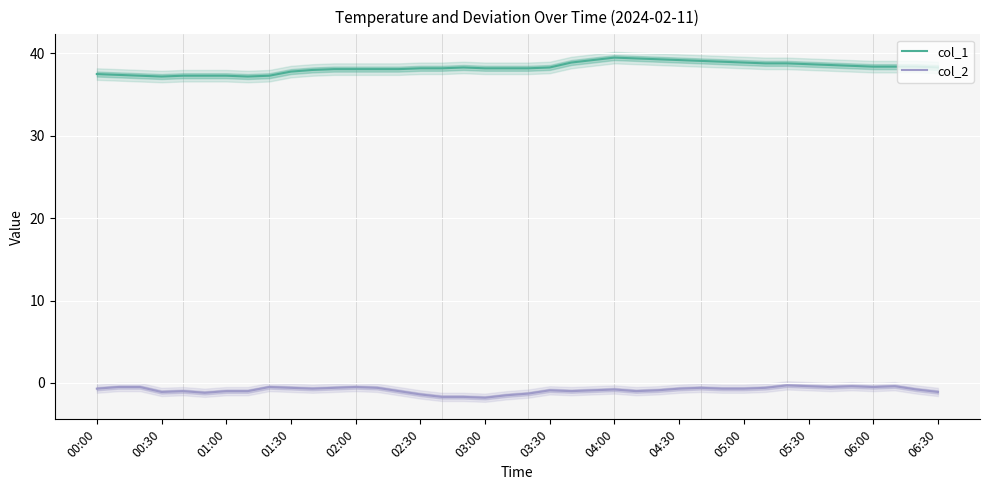

Does the chart display data point markers on the line(s)?

No